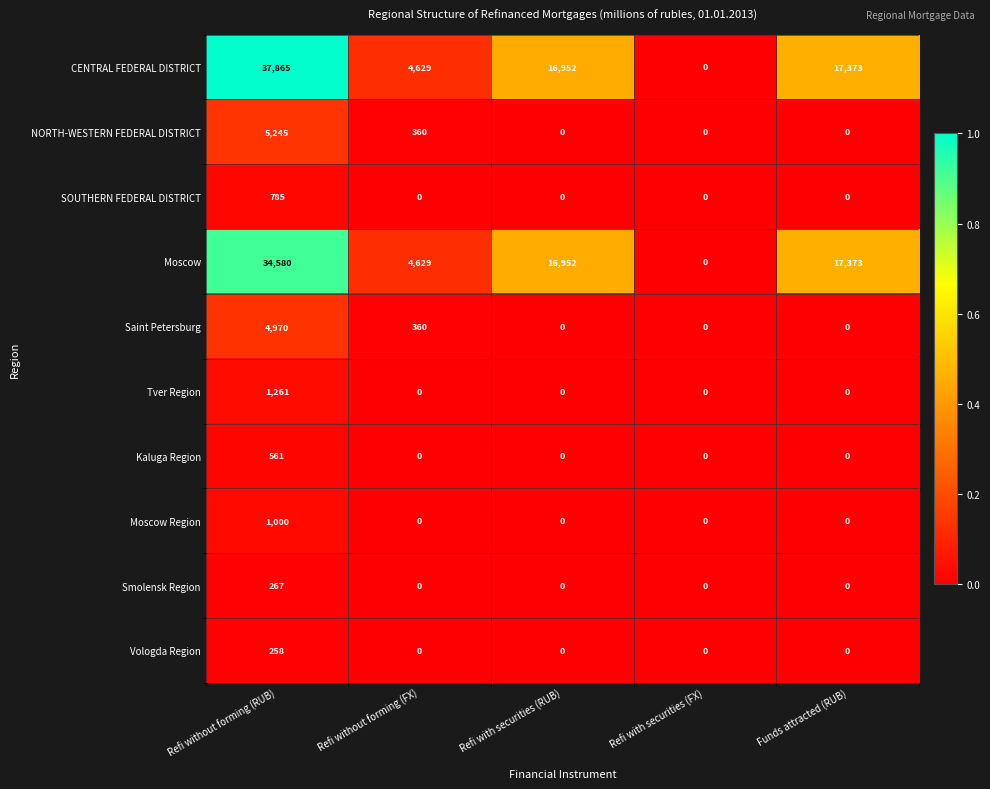

What is the approximate value of Moscow at Refi without forming (FX), to the nearest 50?

4650